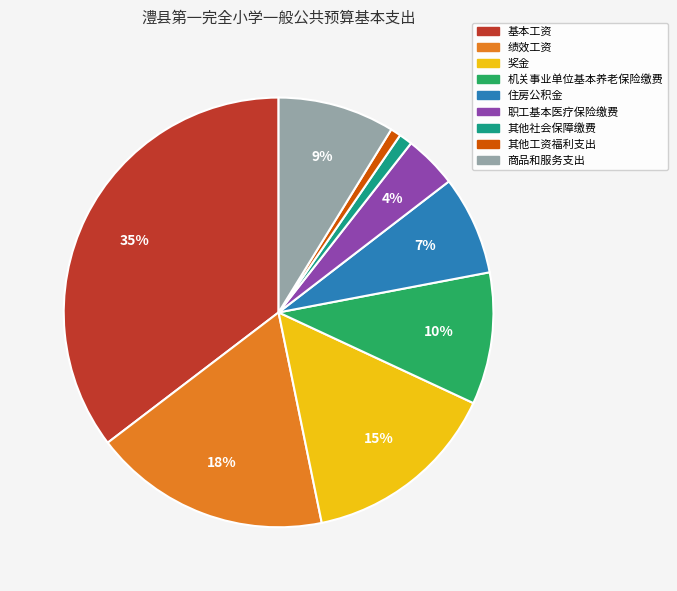

Combined, do 职工基本医疗保险缴费 and 机关事业单位基本养老保险缴费 account for over 50%?

No